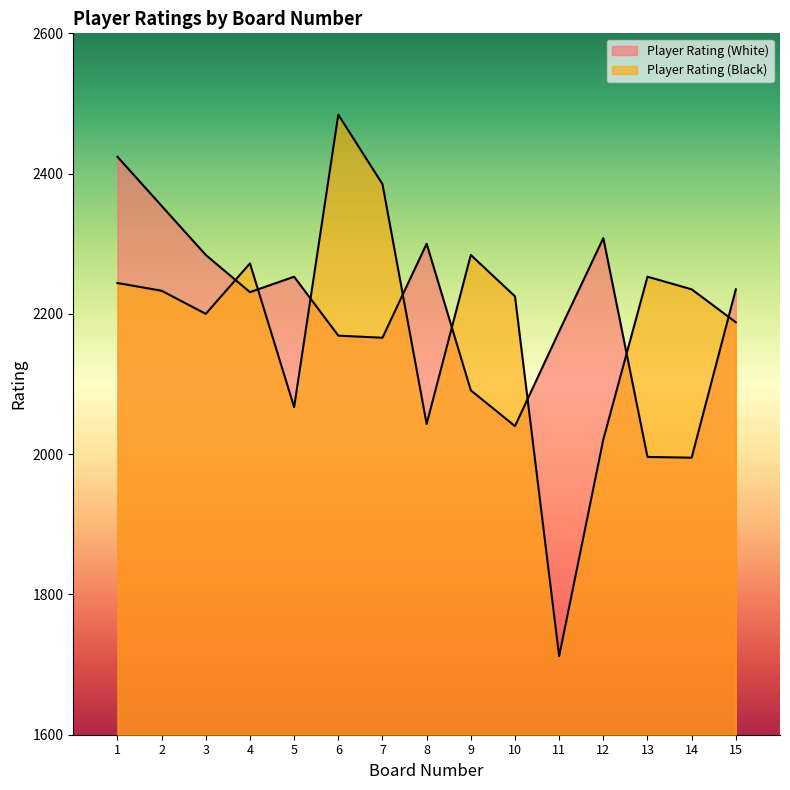

Where does the Player Rating (White) series first go above 2231?

1